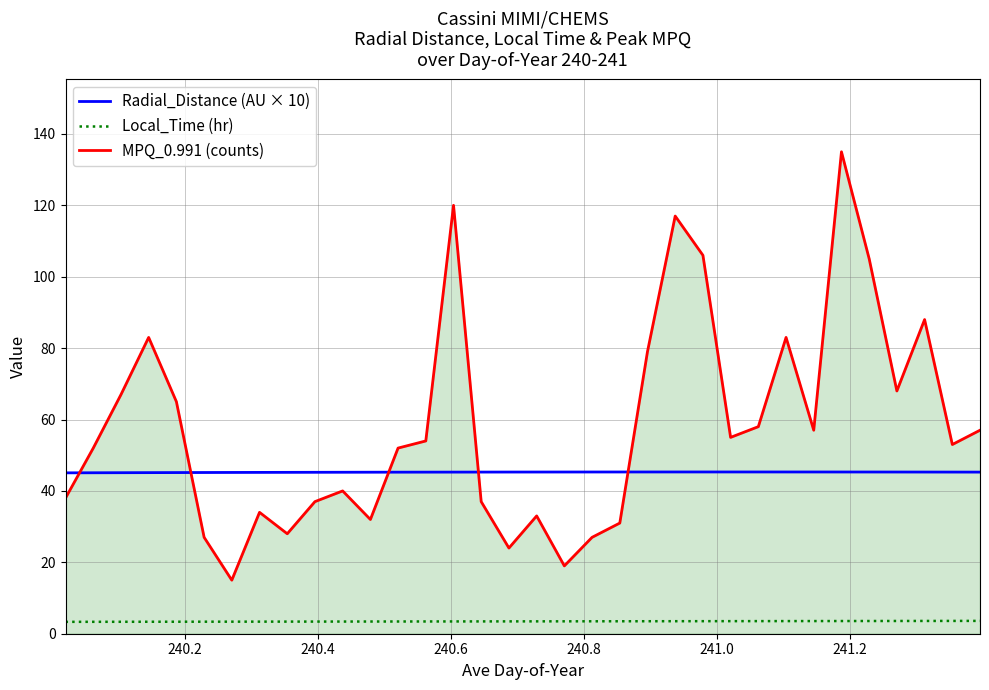

How many lines are shown in the chart?

3